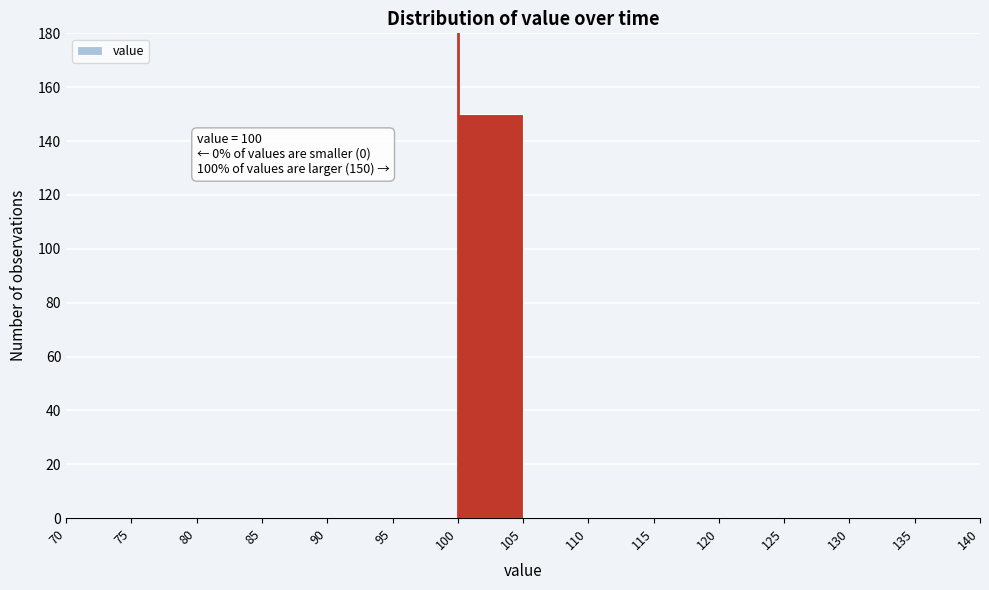

Over which range of the x-axis is the bar tallest?

100 to 105